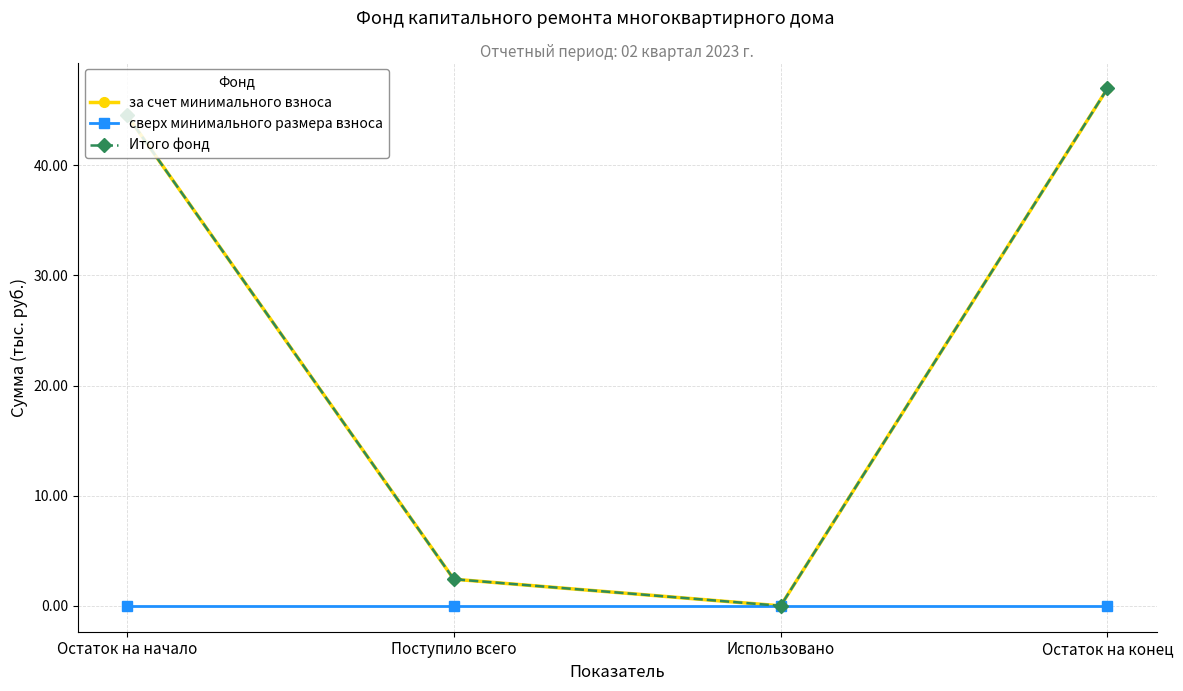

Does the chart display data point markers on the line(s)?

Yes